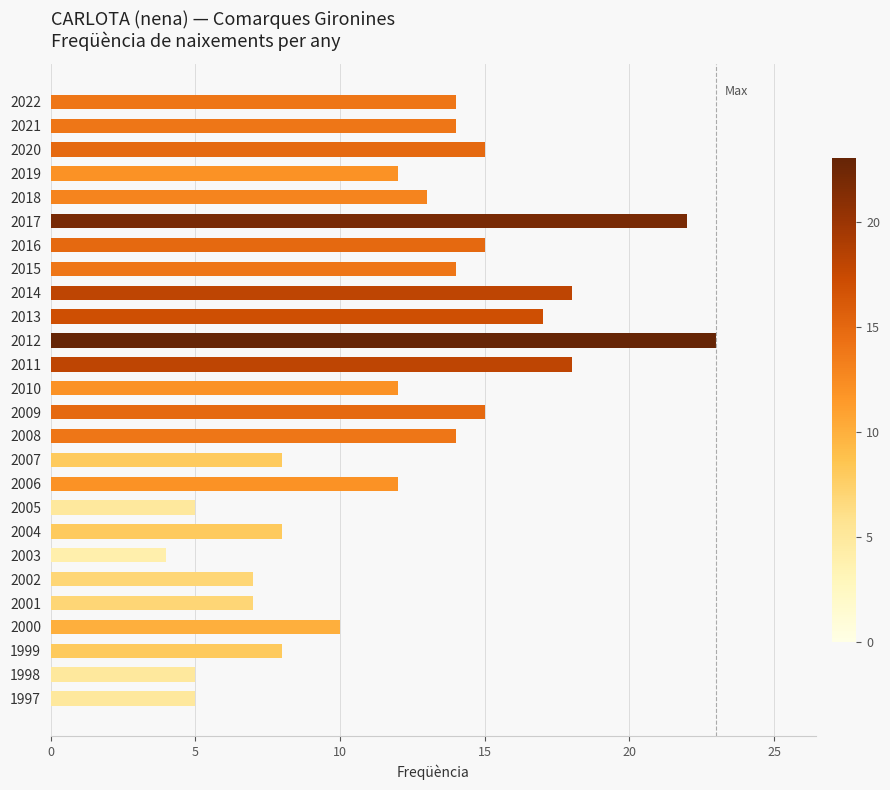

Is it true that the value at 2003 is 4?

True